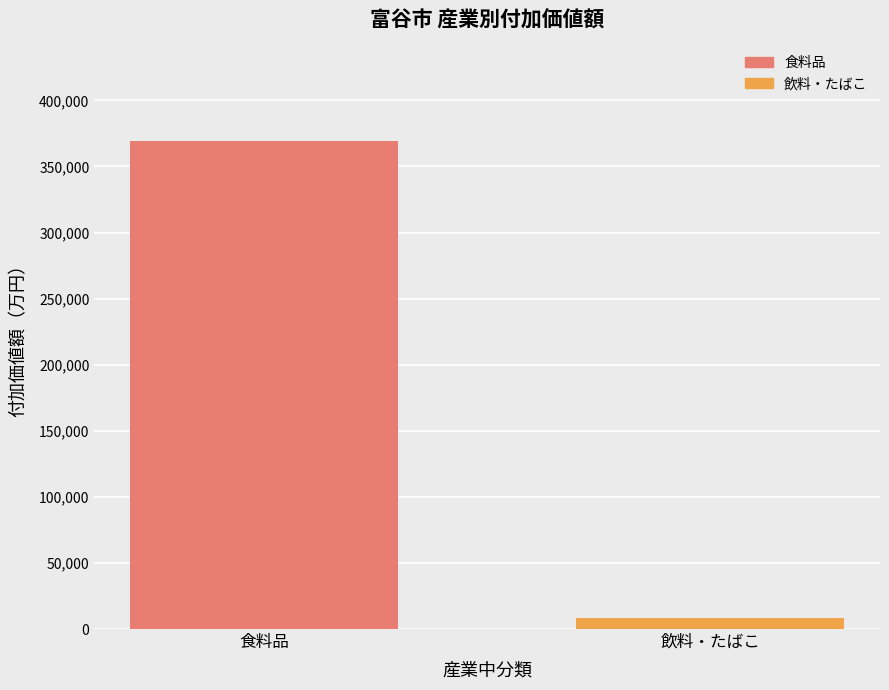

How many distinct data groups are displayed?

1